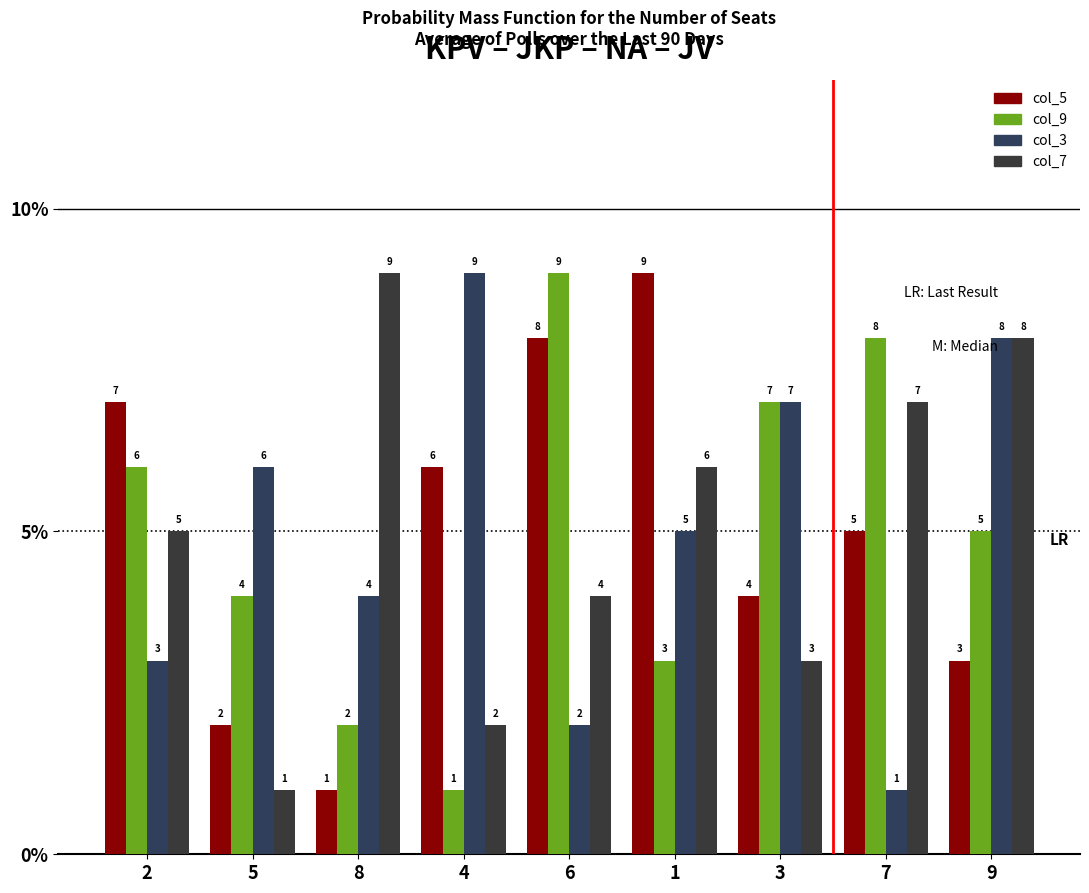

What is the difference between the col_3 values at 4 and 2?

6